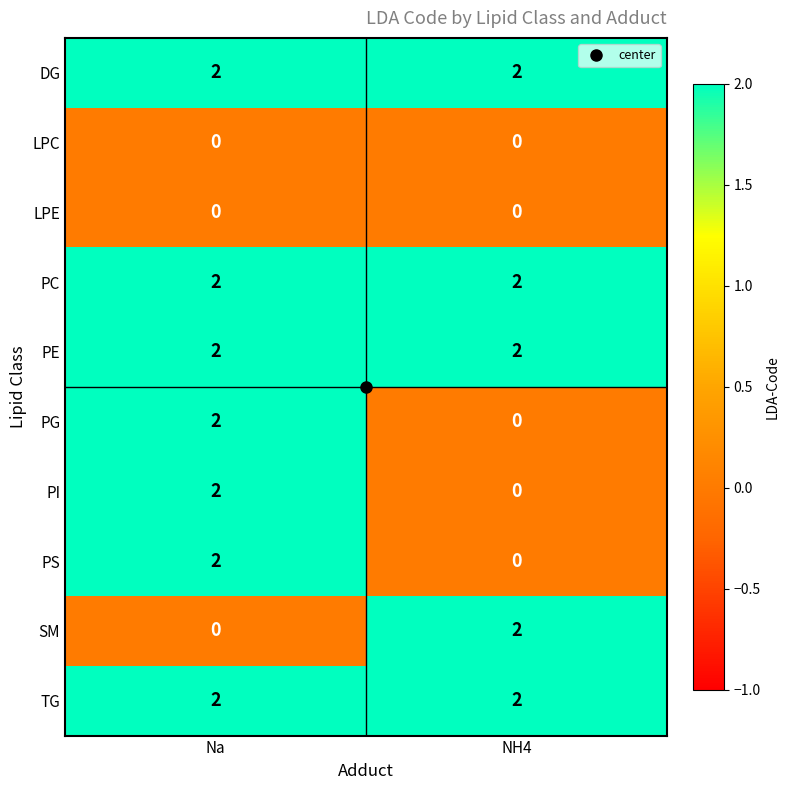

Count the number of categories in the chart.

2